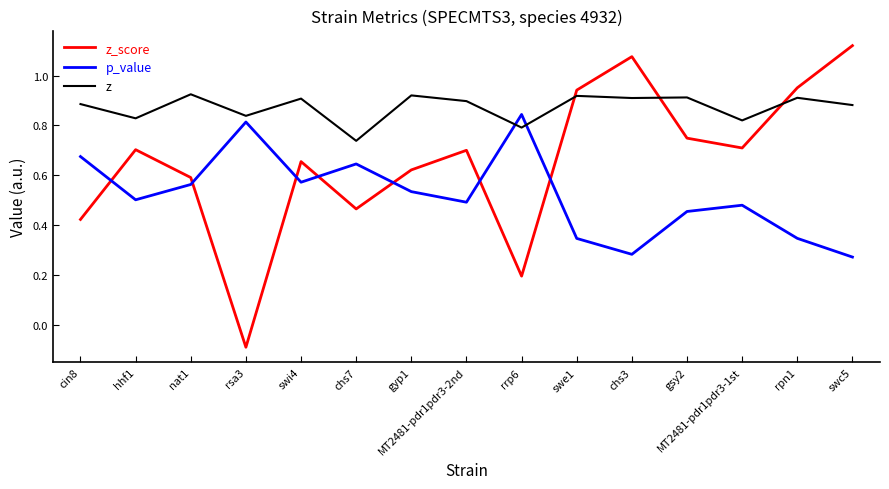

How many times do p_value and z cross each other?

2